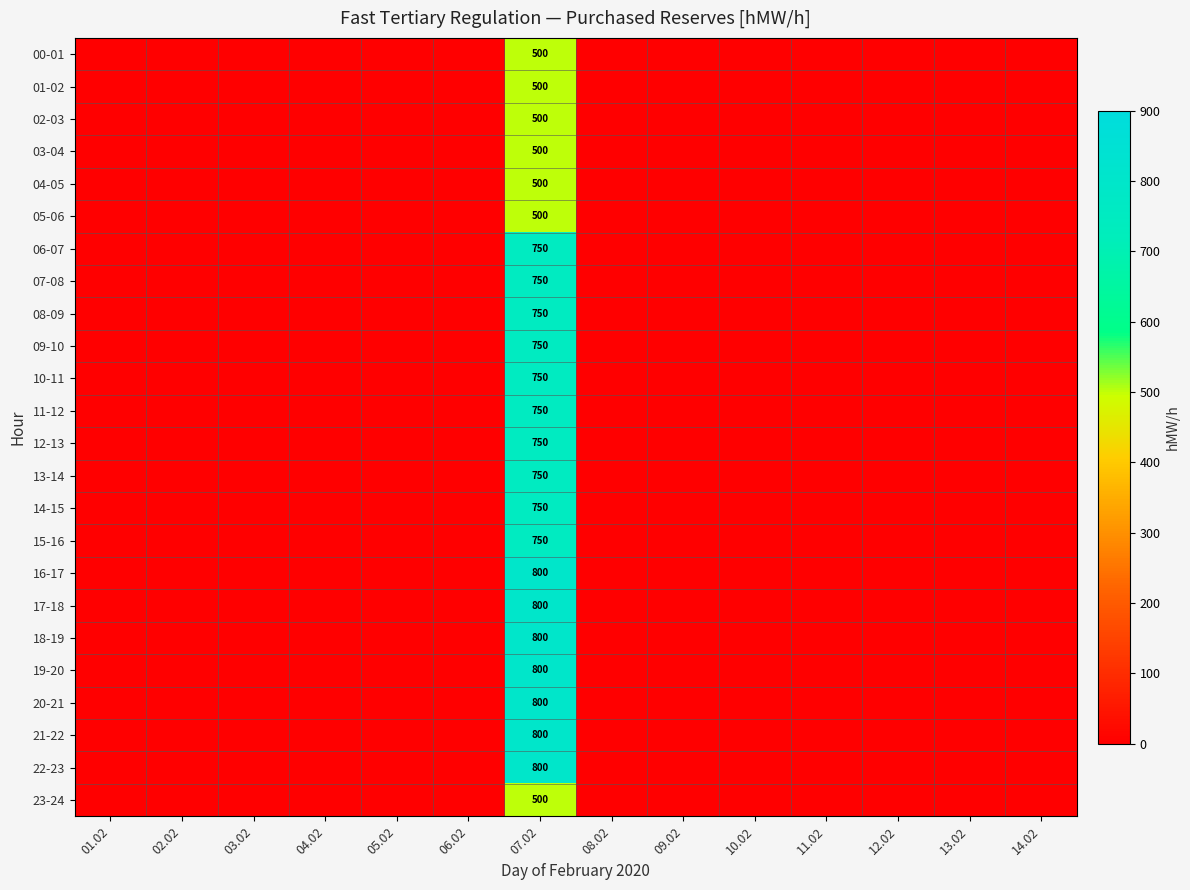

Which category has the highest value across all series?

07.02